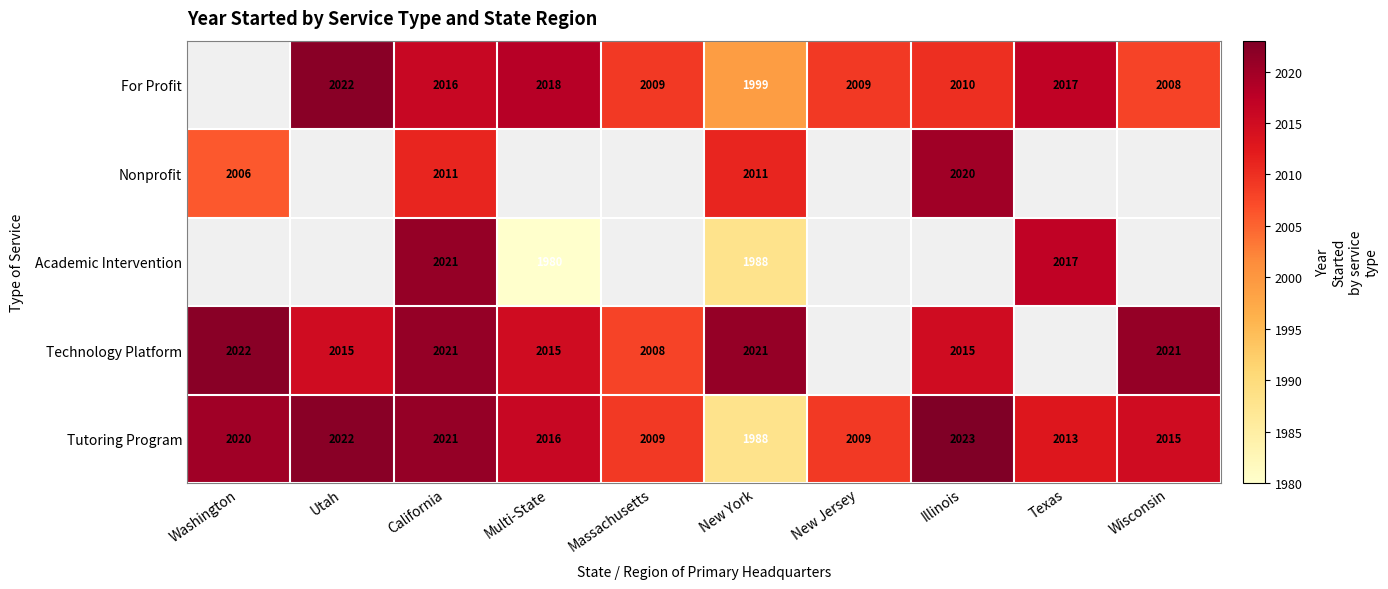

The For Profit series shows 2018 at Multi-State. True or false?

True